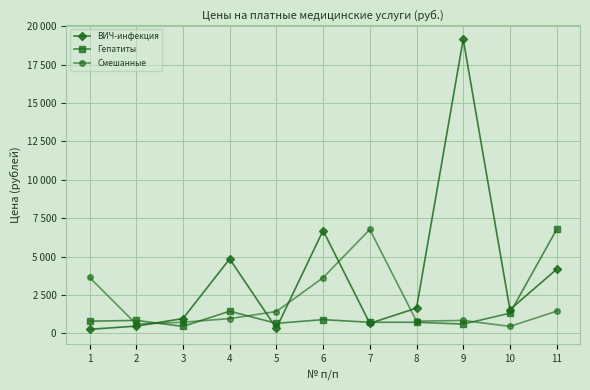

At which category is the sum across all series the highest?

9